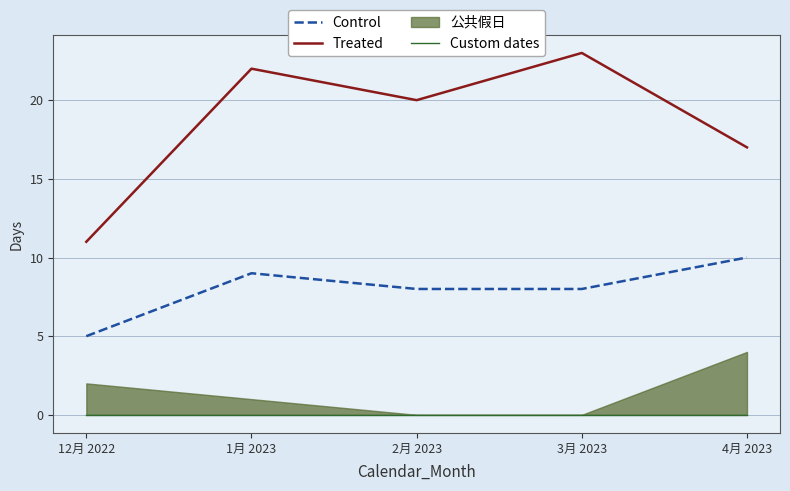

What is the total value across all series at 2月 2023?

28